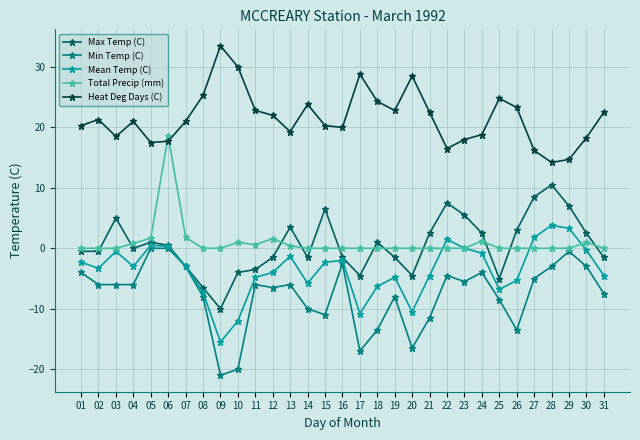

What is the sum of all Mean Temp (C) values?

-110.5